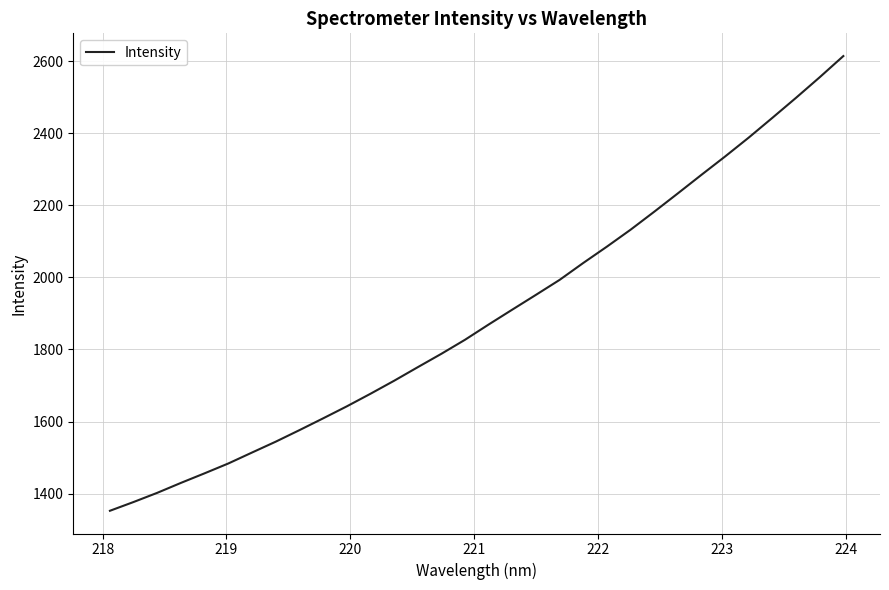

What is the minimum value shown in the chart?

1352.4